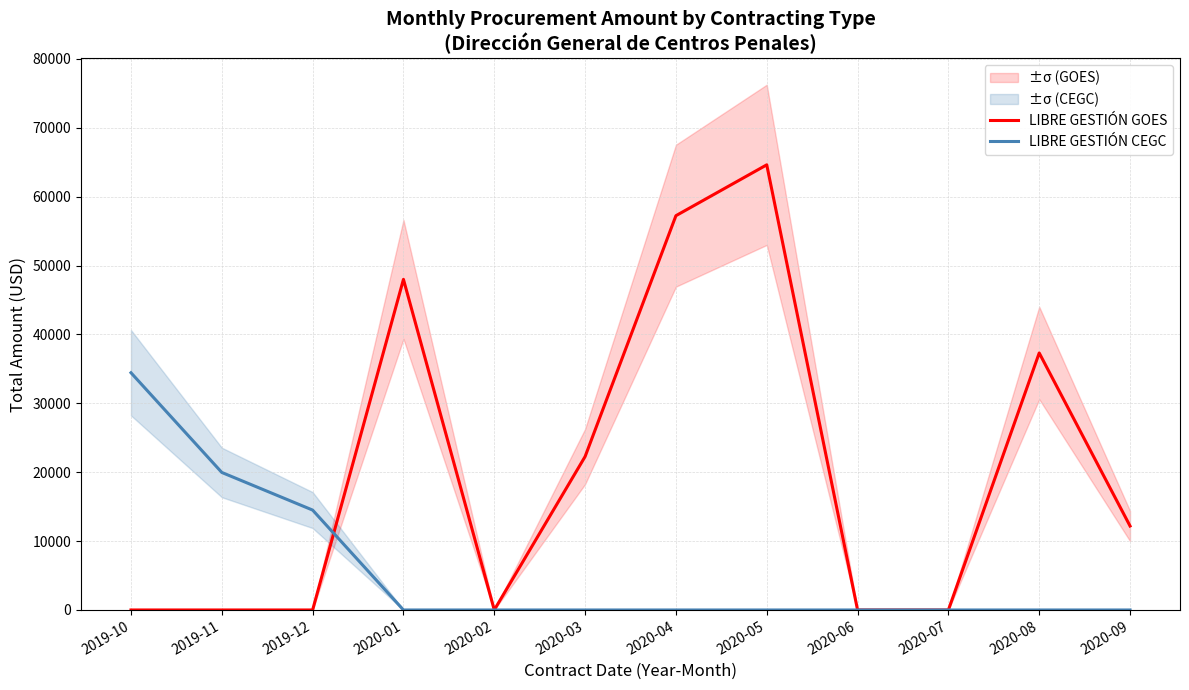

How many data points in LIBRE GESTIÓN GOES are less than 12191?

6